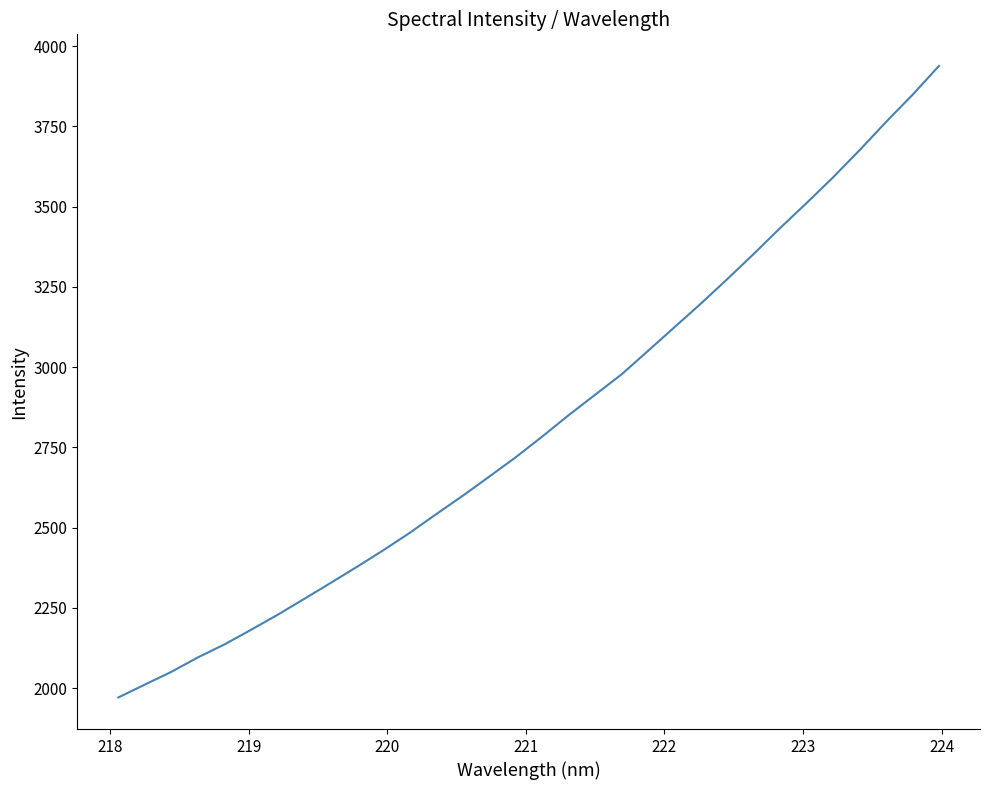

What is the minimum value shown in the chart?

1971.4